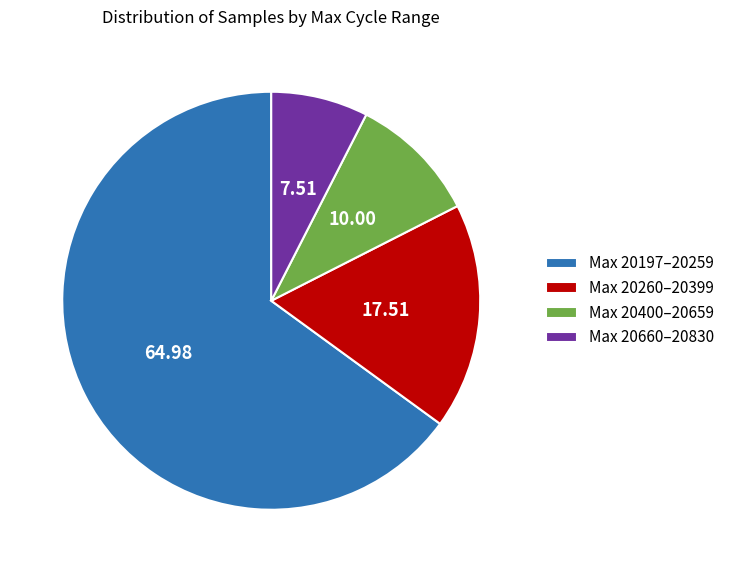

Rank the categories by value from highest to lowest.

Max 20197–20259, Max 20260–20399, Max 20400–20659, Max 20660–20830